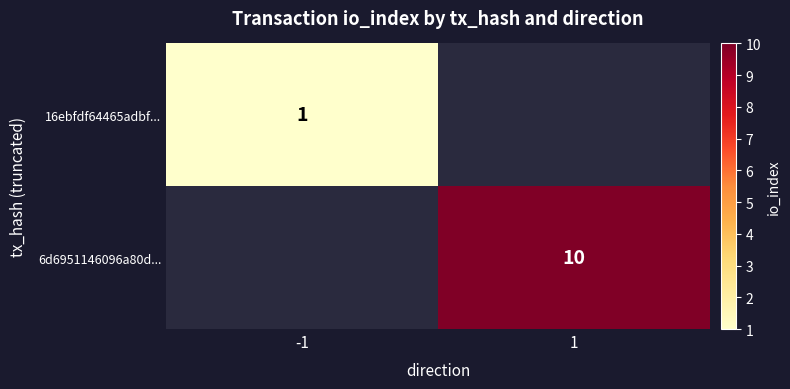

Is it true that 16ebfdf64465adbf... equals 2 at -1?

False